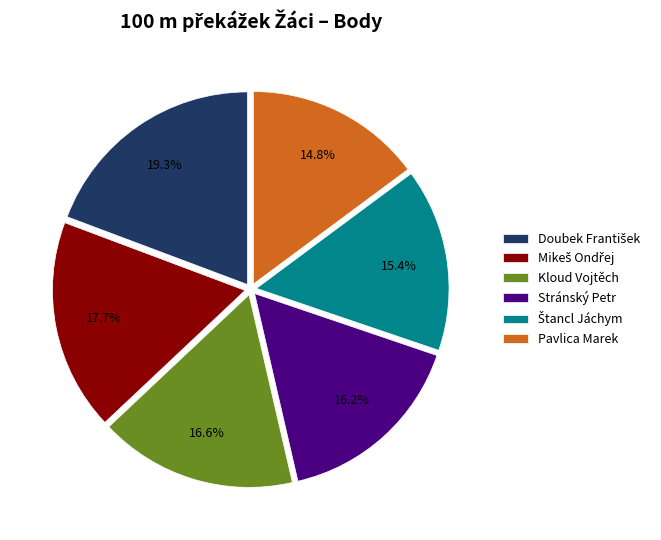

Count the number of slices in the pie.

6